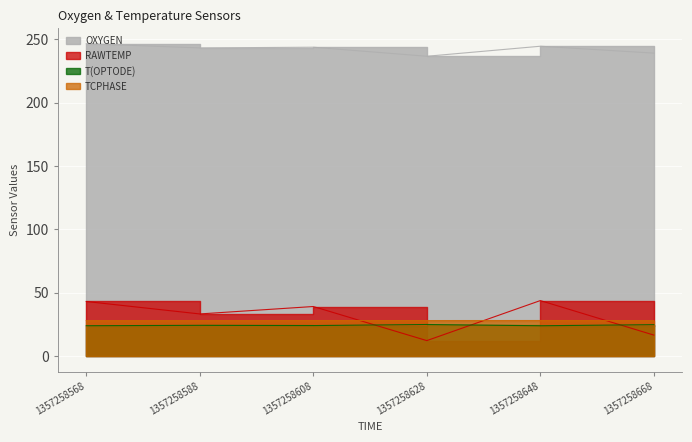

How many data points in OXYGEN are above 243?

4